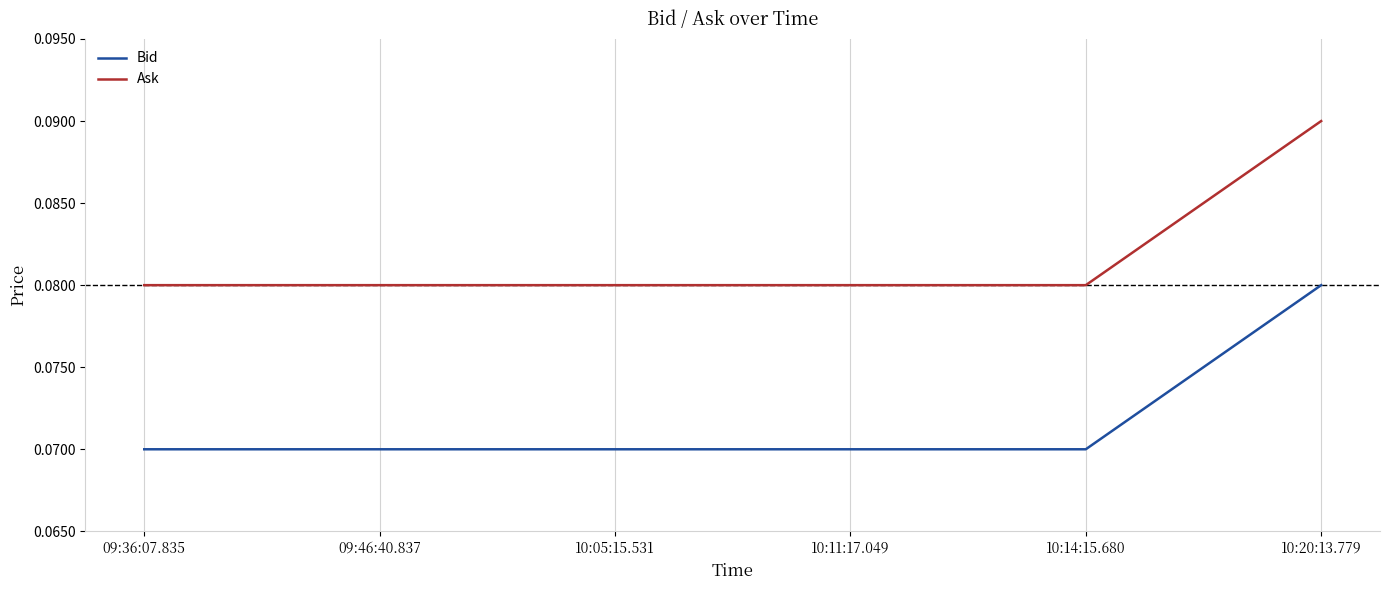

Rank the series by their maximum value, from highest to lowest.

Ask, Bid